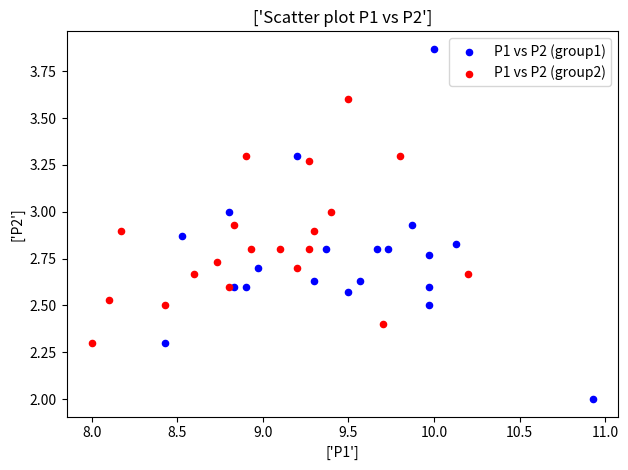

Which series reaches the maximum Y coordinate?

P1 vs P2 (group1)